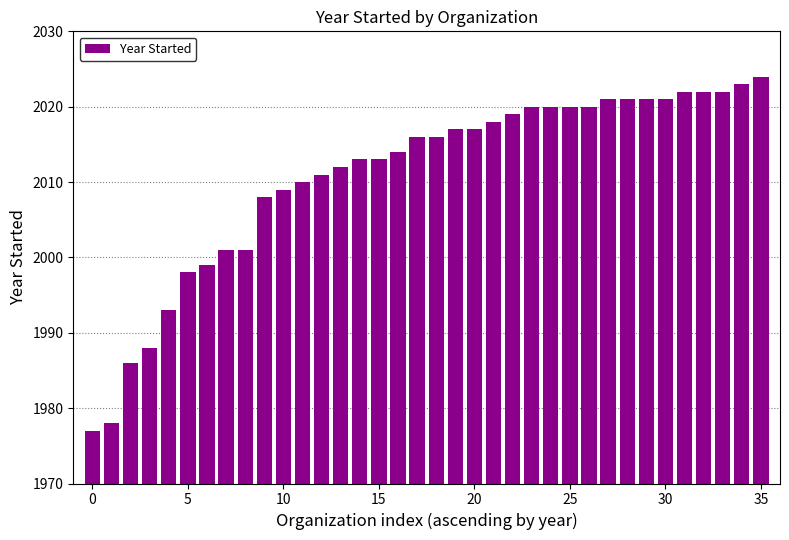

What is the value of the 12th bar from the left?

2010